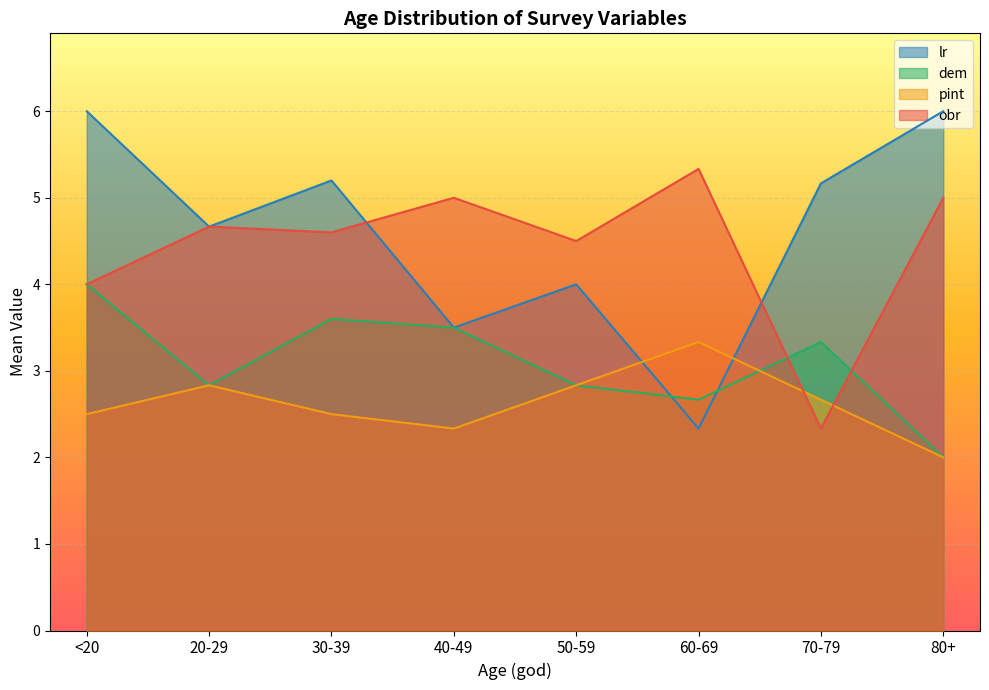

What is the difference between the maximum and minimum values in the obr series?

3.0